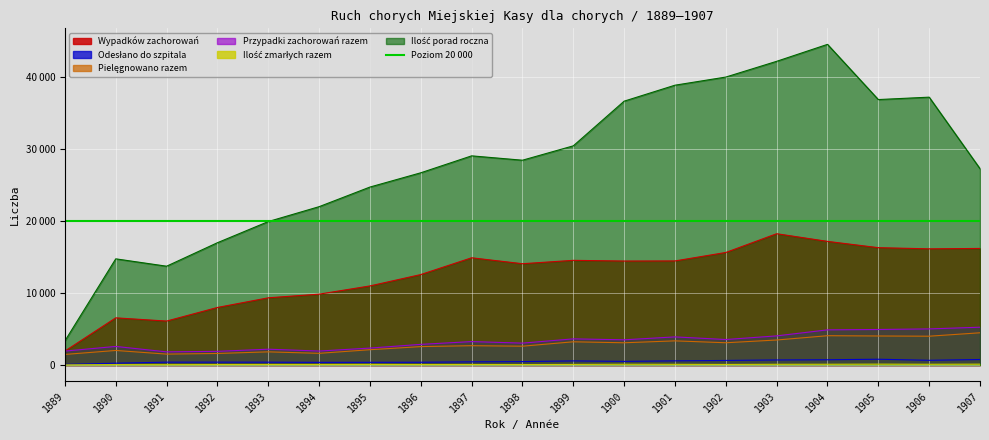

Reading right to left, transcribe all the data shown in this chart.

Wypadków zachorowań: 1907=16215	1906=16161	1905=16322	1904=17197	1903=18263	1902=15655	1901=14477	1900=14462	1899=14560	1898=14090	1897=14916	1896=12583	1895=11000	1894=9855	1893=9347	1892=8005	1891=6112	1890=6560	1889=1936
Odesłano do szpitala: 1907=764	1906=653	1905=803	1904=729	1903=700	1902=633	1901=578	1900=502	1899=570	1898=473	1897=440	1896=382	1895=373	1894=368	1893=392	1892=398	1891=396	1890=251	1889=84
Pielęgnowano razem: 1907=4482	1906=4006	1905=4036	1904=4075	1903=3477	1902=3096	1901=3359	1900=3093	1899=3229	1898=2617	1897=2687	1896=2561	1895=2127	1894=1623	1893=1830	1892=1604	1891=1516	1890=2023	1889=1470
Przypadki zachorowań razem: 1907=5258	1906=5020	1905=4941	1904=4888	1903=4050	1902=3544	1901=3910	1900=3505	1899=3636	1898=3044	1897=3258	1896=2870	1895=2354	1894=1942	1893=2200	1892=1900	1891=1829	1890=2583	1889=1936
Ilość zmarłych razem: 1907=117	1906=103	1905=120	1904=104	1903=99	1902=78	1901=94	1900=105	1899=80	1898=66	1897=70	1896=62	1895=80	1894=68	1893=68	1892=62	1891=44	1890=51	1889=18
Ilość porad roczna: 1907=27311	1906=37261	1905=36926	1904=44605	1903=42247	1902=40057	1901=38925	1900=36703	1899=30488	1898=28489	1897=29096	1896=26740	1895=24755	1894=22026	1893=19953	1892=17012	1891=13744	1890=14768	1889=3356